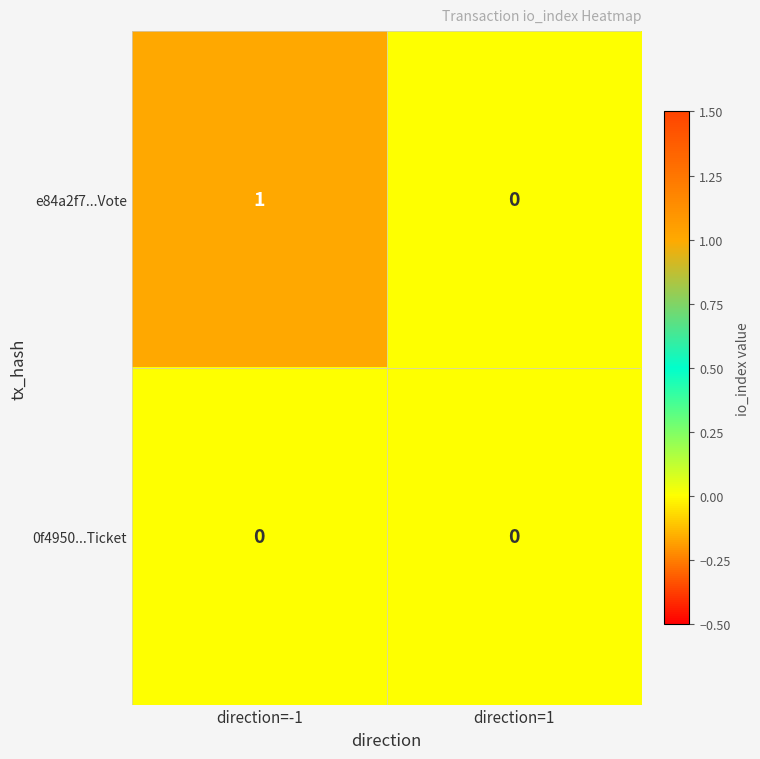

Reading left to right, what are all the values shown in this chart?

e84a2f7...Vote: direction=-1=1	direction=1=0
0f4950...Ticket: direction=-1=0	direction=1=0